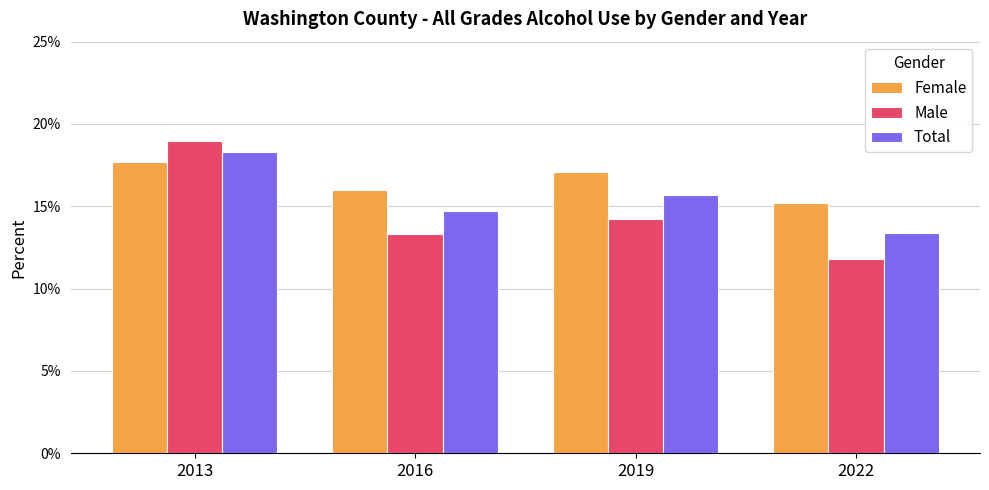

At which label does Male reach its minimum?

2022